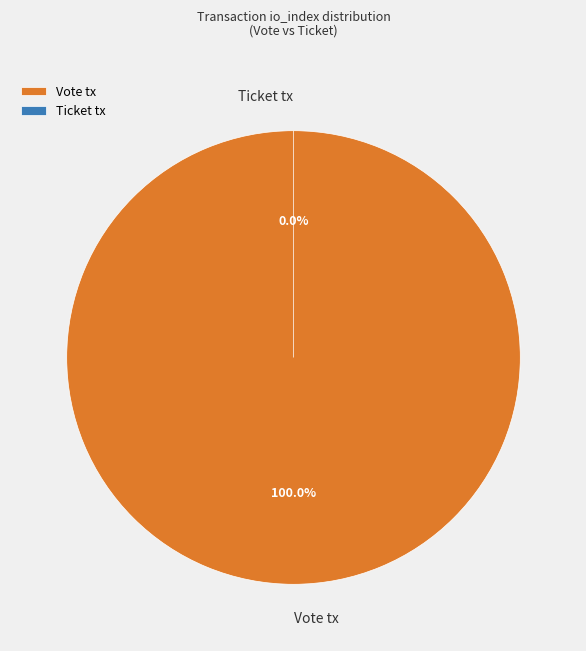

Which category has the smallest portion of the pie?

Ticket tx